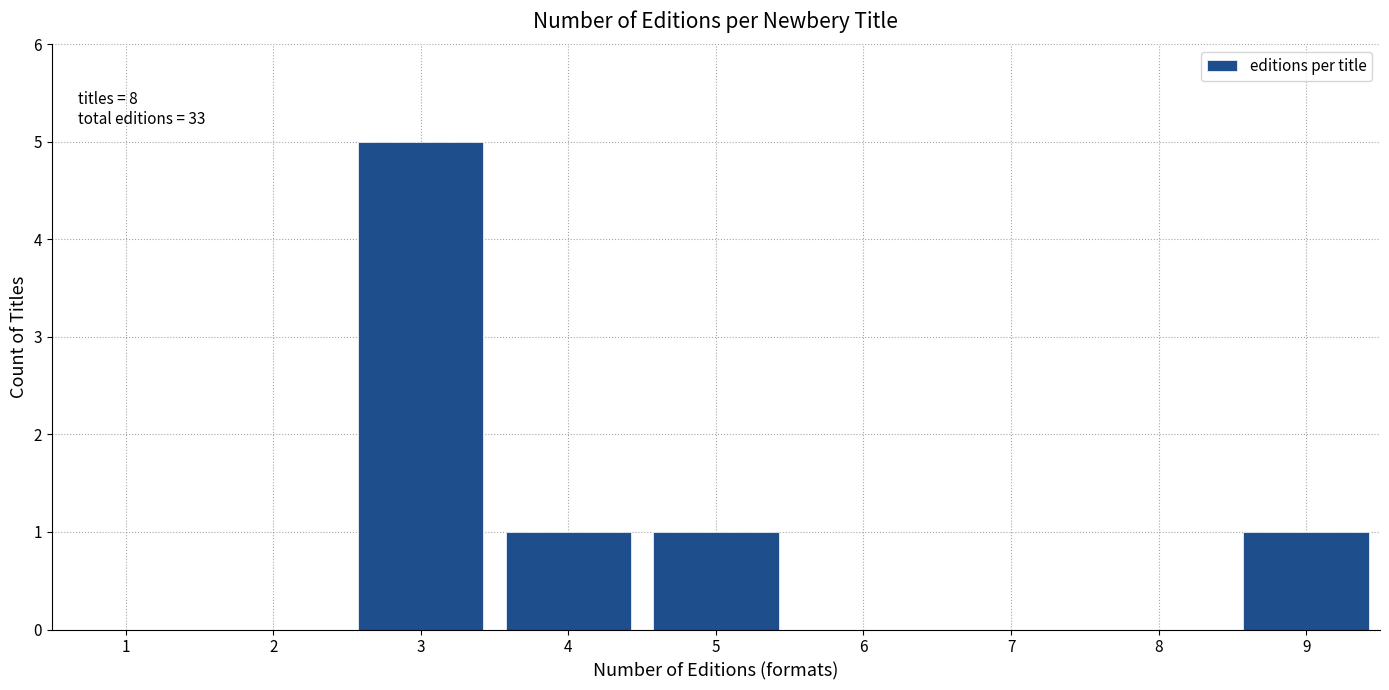

Which range on the x-axis has the tallest bar?

2.5 to 3.5